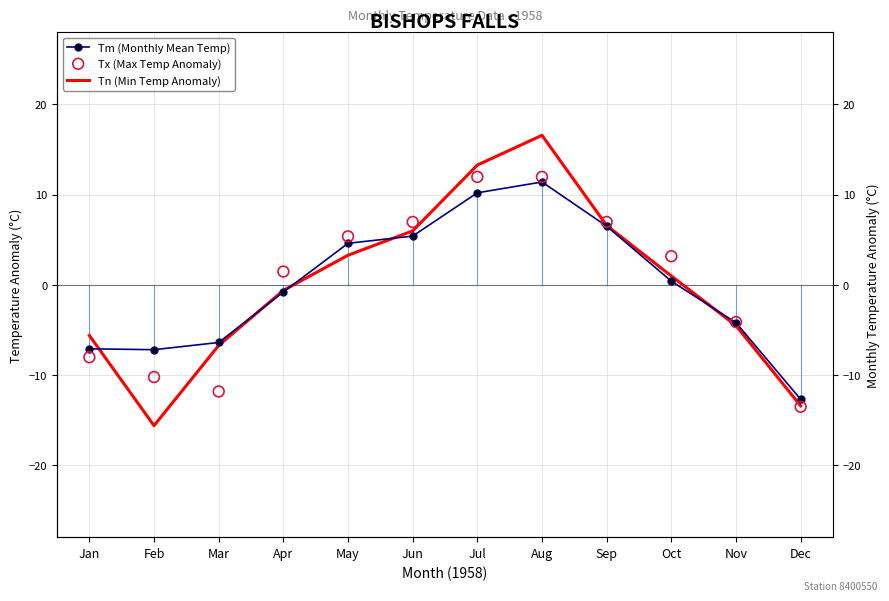

Which series has the largest total across all categories?

Tm (Monthly Mean Temp)